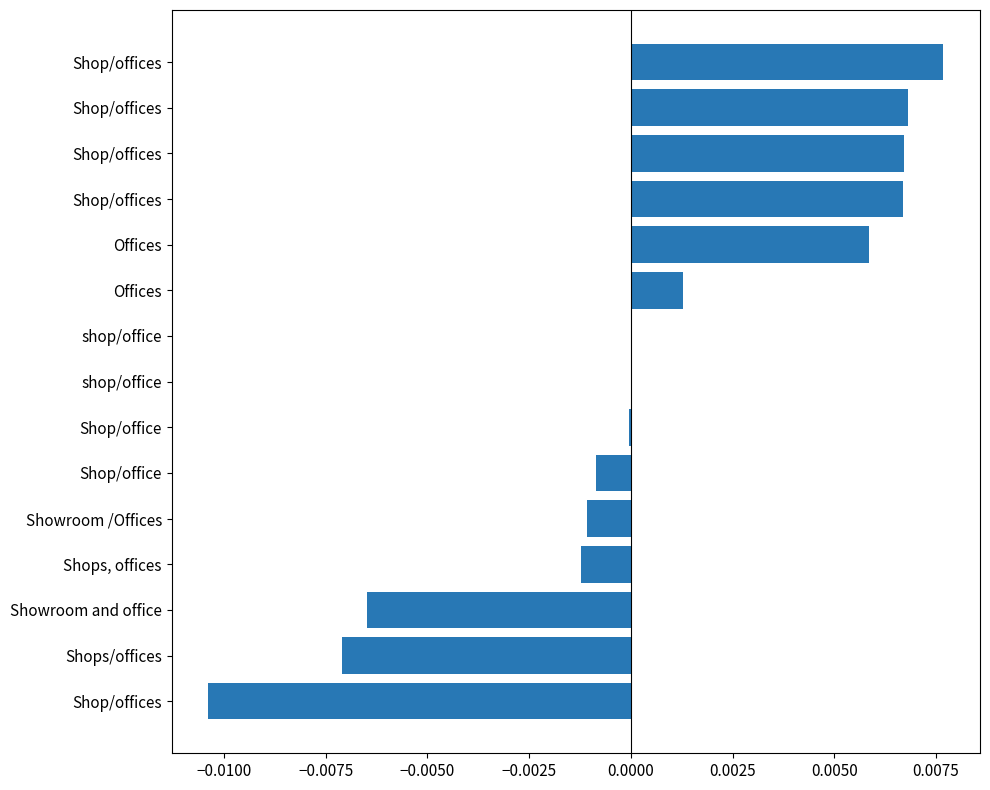

How many data points does each series have?

15